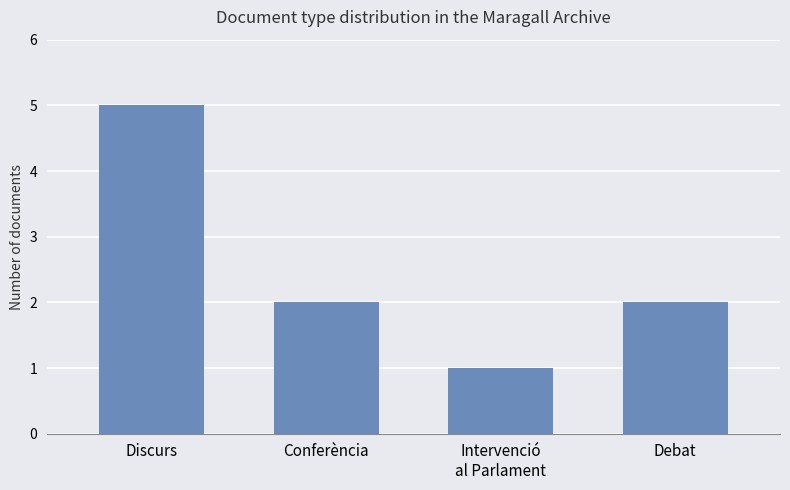

Count the number of data series in this chart.

1